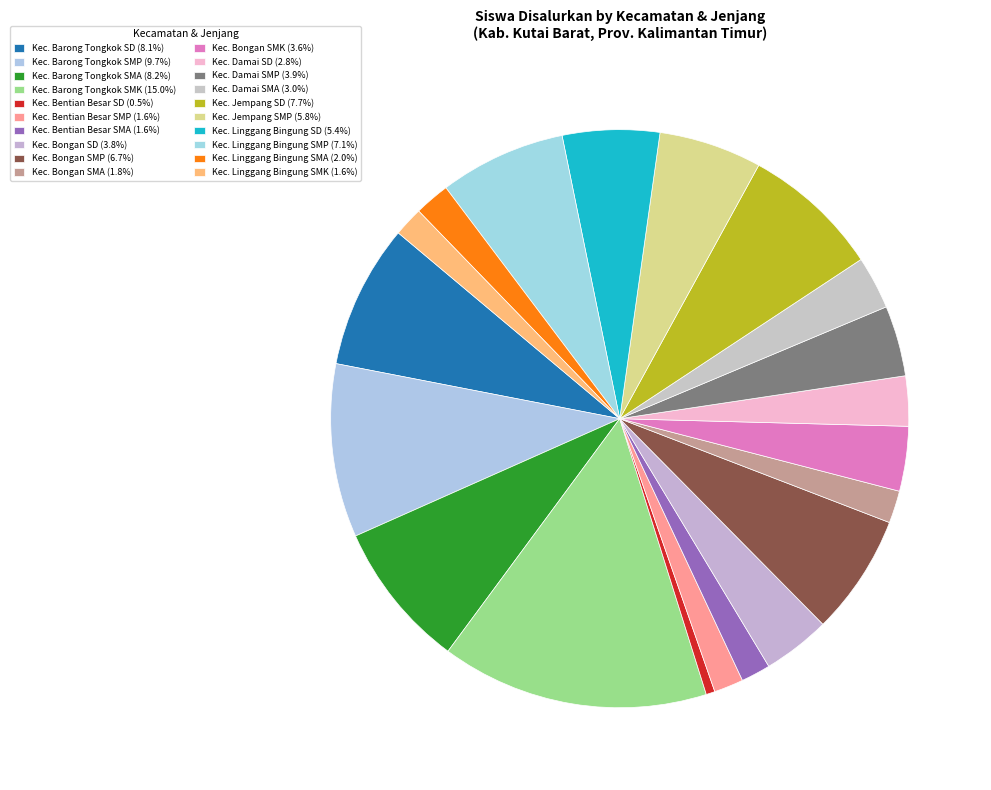

How many slices are in this pie chart?

20